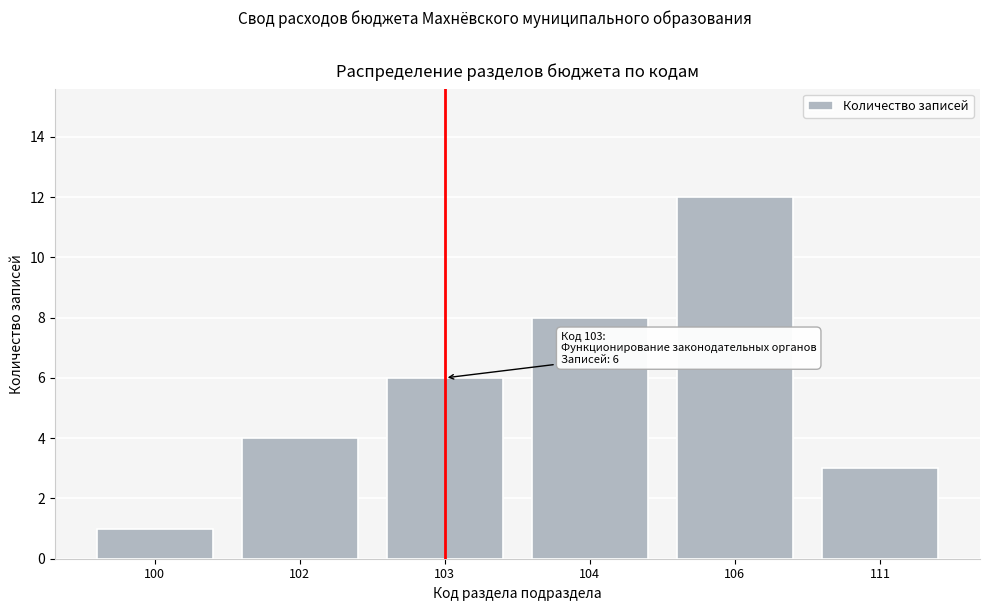

Reading left to right, list all the values displayed in this chart.

1	4	6	8	12	3